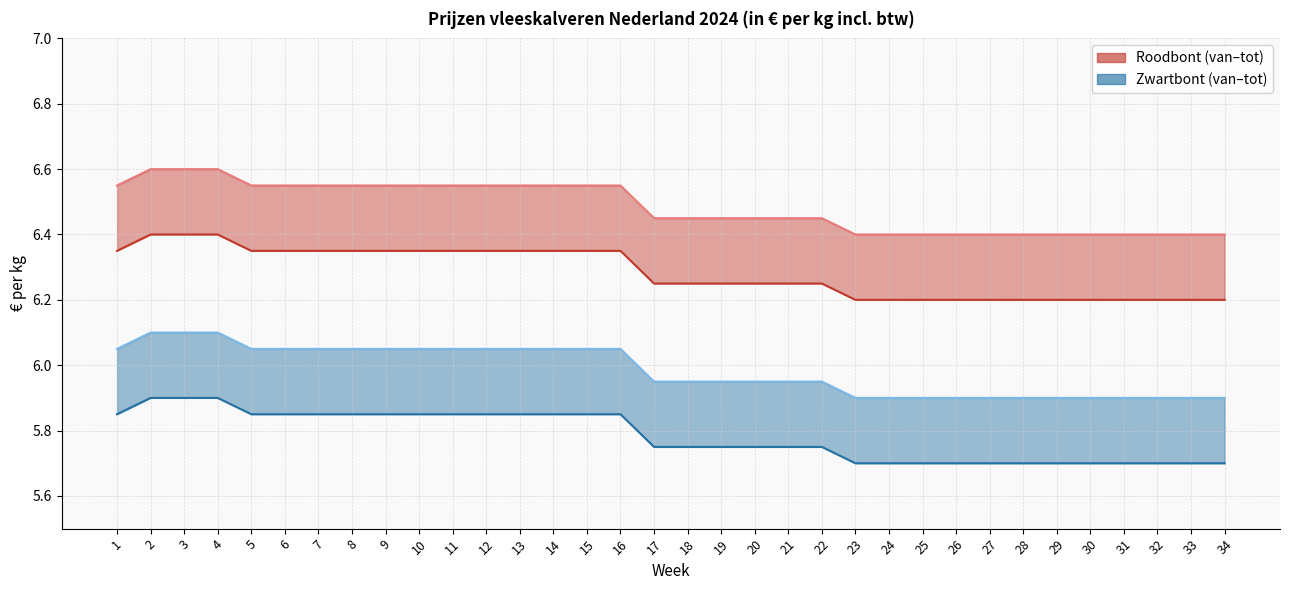

Reading left to right, list all the values displayed in this chart.

Roodbont van: 6.3	6.4	6.4	6.4	6.3	6.3	6.3	6.3	6.3	6.3	6.3	6.3	6.3	6.3	6.3	6.3	6.2	6.2	6.2	6.2	6.2	6.2	6.2	6.2	6.2	6.2	6.2	6.2	6.2	6.2	6.2	6.2	6.2	6.2
Roodbont tot: 6.5	6.6	6.6	6.6	6.5	6.5	6.5	6.5	6.5	6.5	6.5	6.5	6.5	6.5	6.5	6.5	6.5	6.5	6.5	6.5	6.5	6.5	6.4	6.4	6.4	6.4	6.4	6.4	6.4	6.4	6.4	6.4	6.4	6.4
Zwartbont van: 5.8	5.9	5.9	5.9	5.8	5.8	5.8	5.8	5.8	5.8	5.8	5.8	5.8	5.8	5.8	5.8	5.8	5.8	5.8	5.8	5.8	5.8	5.7	5.7	5.7	5.7	5.7	5.7	5.7	5.7	5.7	5.7	5.7	5.7
Zwartbont tot: 6.0	6.1	6.1	6.1	6.0	6.0	6.0	6.0	6.0	6.0	6.0	6.0	6.0	6.0	6.0	6.0	6.0	6.0	6.0	6.0	6.0	6.0	5.9	5.9	5.9	5.9	5.9	5.9	5.9	5.9	5.9	5.9	5.9	5.9